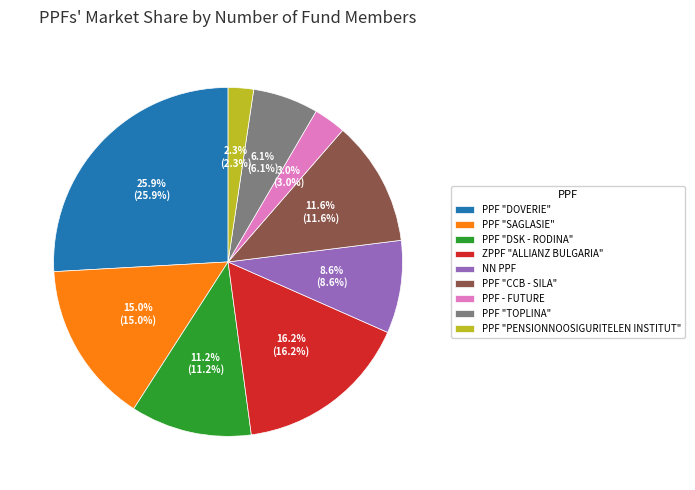

Which has a higher value, PPF - FUTURE or PPF "SAGLASIE"?

PPF "SAGLASIE"